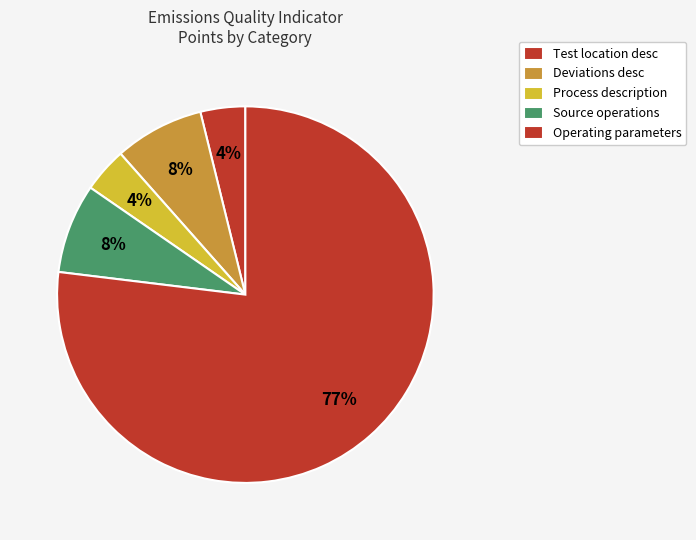

Count the number of slices in the pie.

5